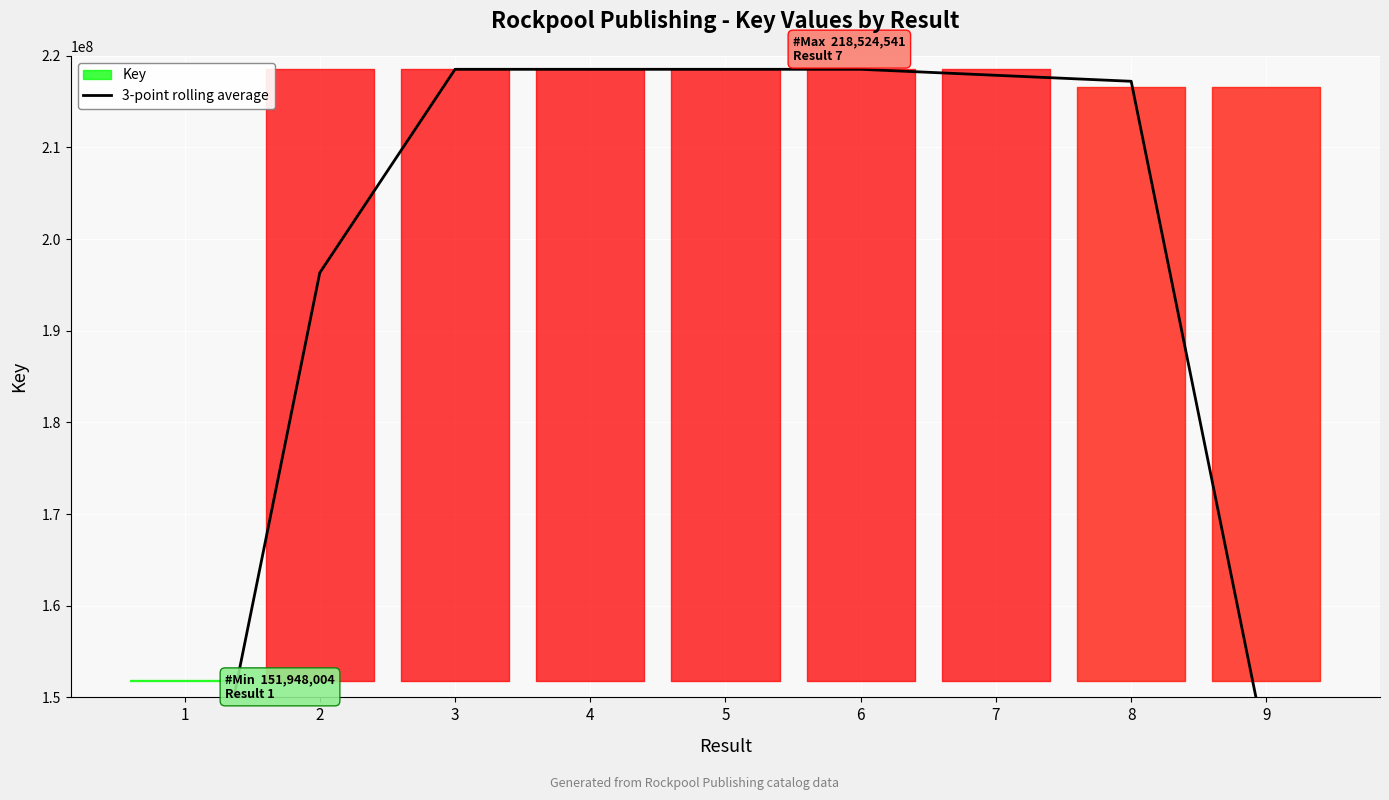

Where is the first local minimum?

5